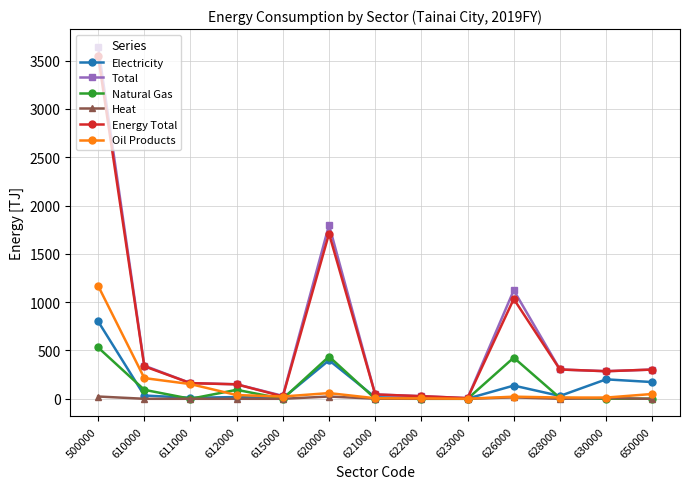

True or false: Natural Gas and Electricity cross at least once.

True